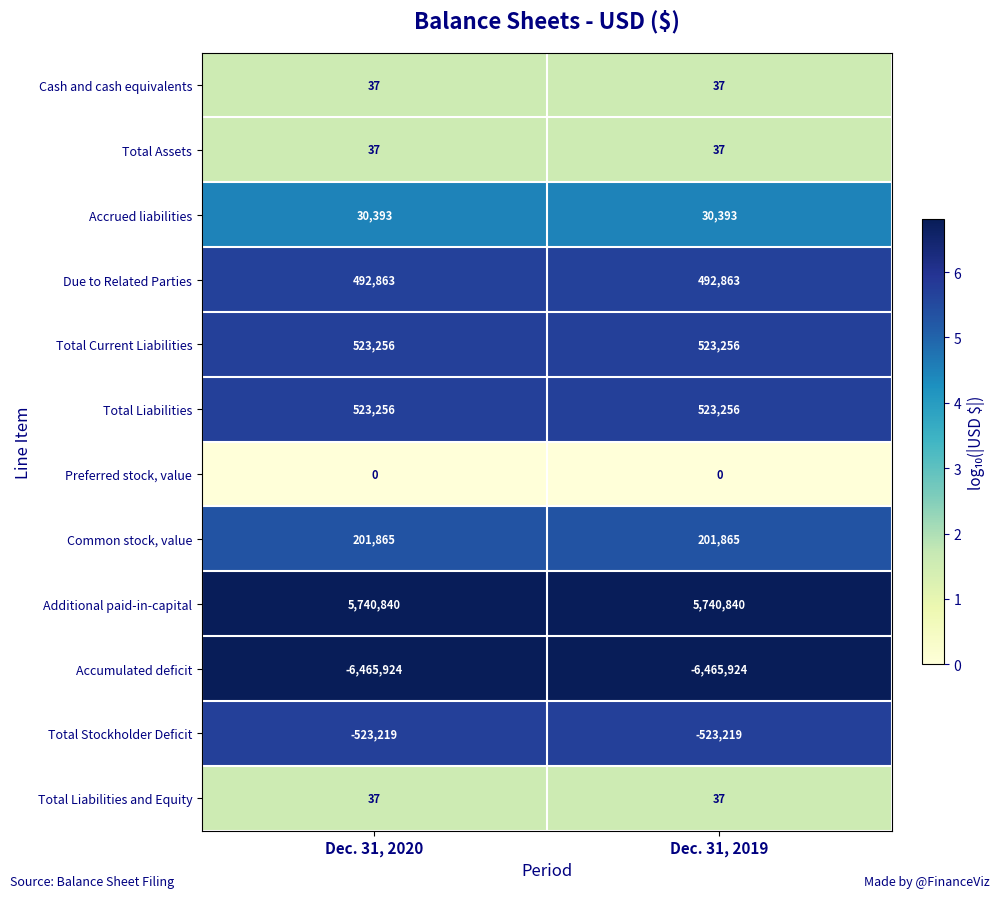

What is the sum of the Additional paid-in-capital values at Dec. 31, 2020 and Dec. 31, 2019?

11481680